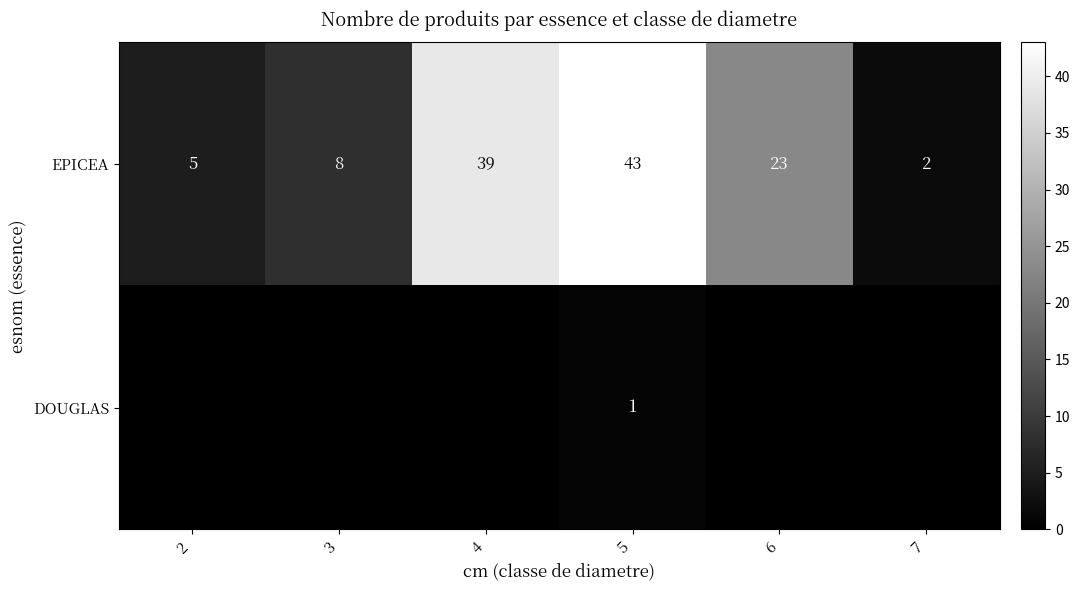

What is the difference between the maximum and second lowest values in the EPICEA series?

38